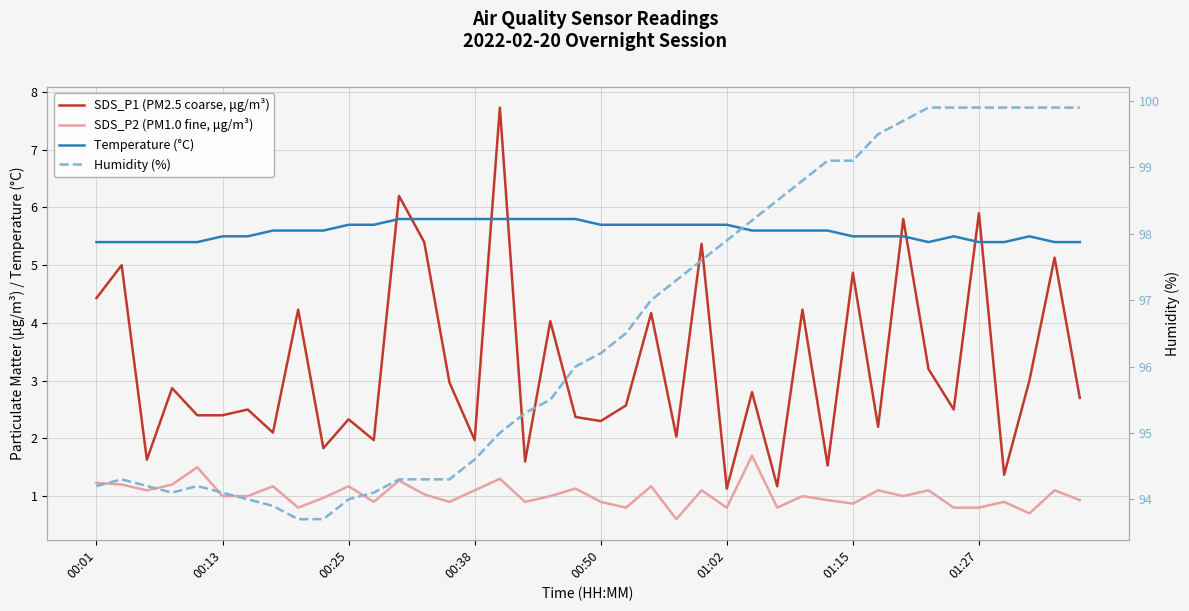

Reading left to right, extract all data points from this chart.

SDS_P1 (PM2.5 coarse, μg/m³): 4.4	5.0	1.6	2.9	2.4	2.4	2.5	2.1	4.2	1.8	2.3	2.0	6.2	5.4	3.0	2.0	7.7	1.6	4.0	2.4	2.3	2.6	4.2	2.0	5.4	1.1	2.8	1.2	4.2	1.5	4.9	2.2	5.8	3.2	2.5	5.9	1.4	3.0	5.1	2.7
SDS_P2 (PM1.0 fine, μg/m³): 1.2	1.2	1.1	1.2	1.5	1.0	1.0	1.2	0.8	1.0	1.2	0.9	1.3	1.0	0.9	1.1	1.3	0.9	1.0	1.1	0.9	0.8	1.2	0.6	1.1	0.8	1.7	0.8	1.0	0.9	0.9	1.1	1.0	1.1	0.8	0.8	0.9	0.7	1.1	0.9
Temperature (°C): 5.4	5.4	5.4	5.4	5.4	5.5	5.5	5.6	5.6	5.6	5.7	5.7	5.8	5.8	5.8	5.8	5.8	5.8	5.8	5.8	5.7	5.7	5.7	5.7	5.7	5.7	5.6	5.6	5.6	5.6	5.5	5.5	5.5	5.4	5.5	5.4	5.4	5.5	5.4	5.4
Humidity (%): 94.2	94.3	94.2	94.1	94.2	94.1	94.0	93.9	93.7	93.7	94.0	94.1	94.3	94.3	94.3	94.6	95.0	95.3	95.5	96.0	96.2	96.5	97.0	97.3	97.6	97.9	98.2	98.5	98.8	99.1	99.1	99.5	99.7	99.9	99.9	99.9	99.9	99.9	99.9	99.9